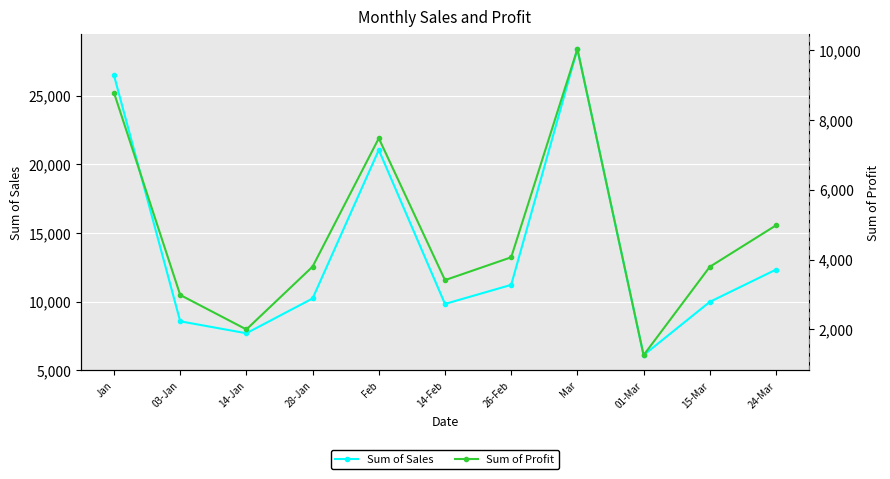

What are all the series names shown in the legend?

Sum of Sales, Sum of Profit